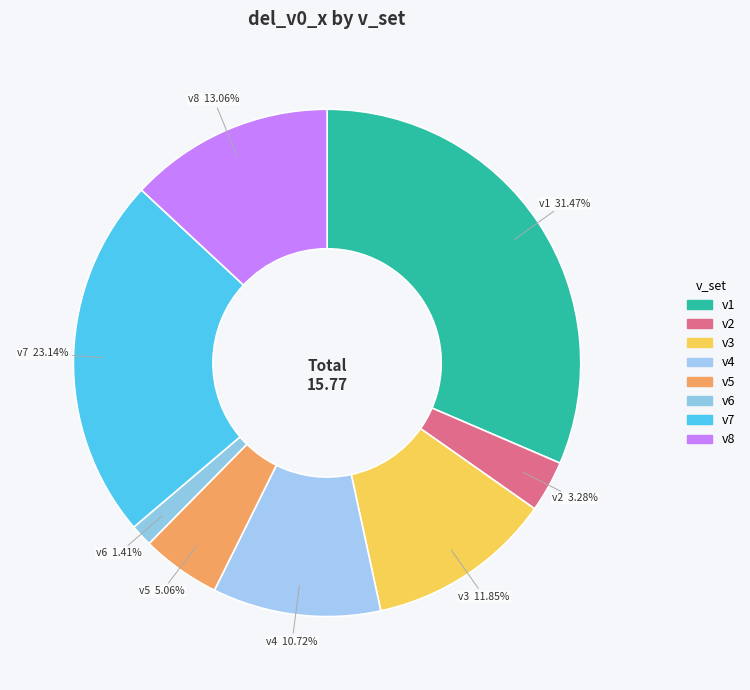

Is the sum of v3 and v8 greater than half?

No